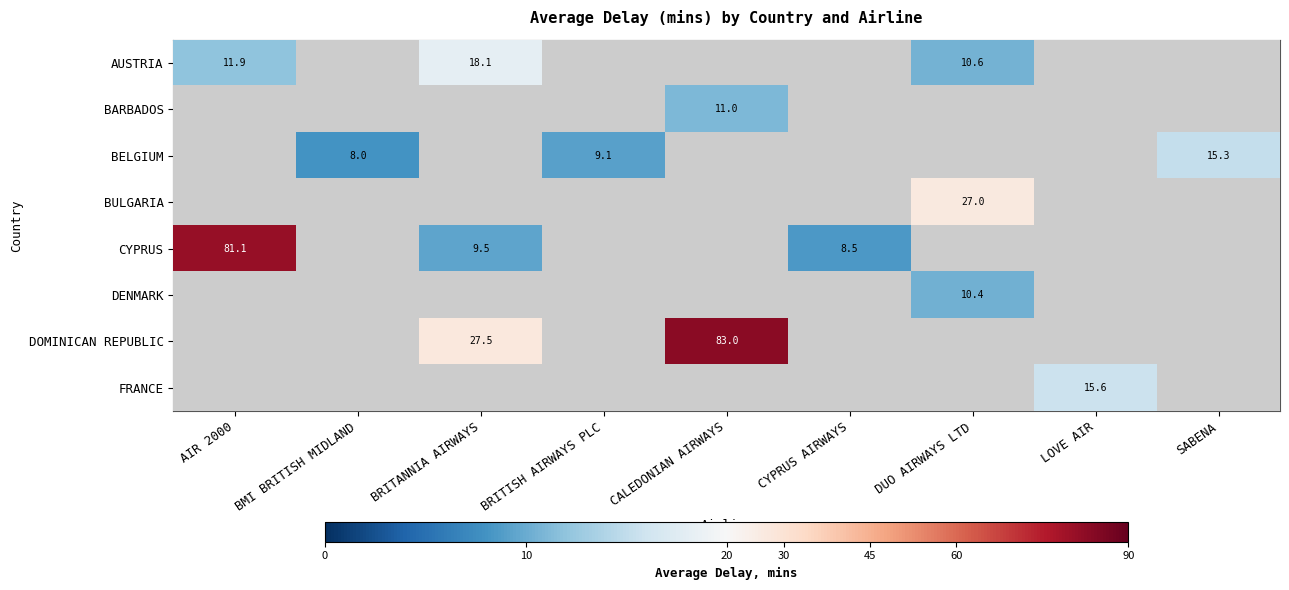

Is the value of DOMINICAN REPUBLIC at DUO AIRWAYS LTD greater than the value of BELGIUM at CYPRUS AIRWAYS?

No